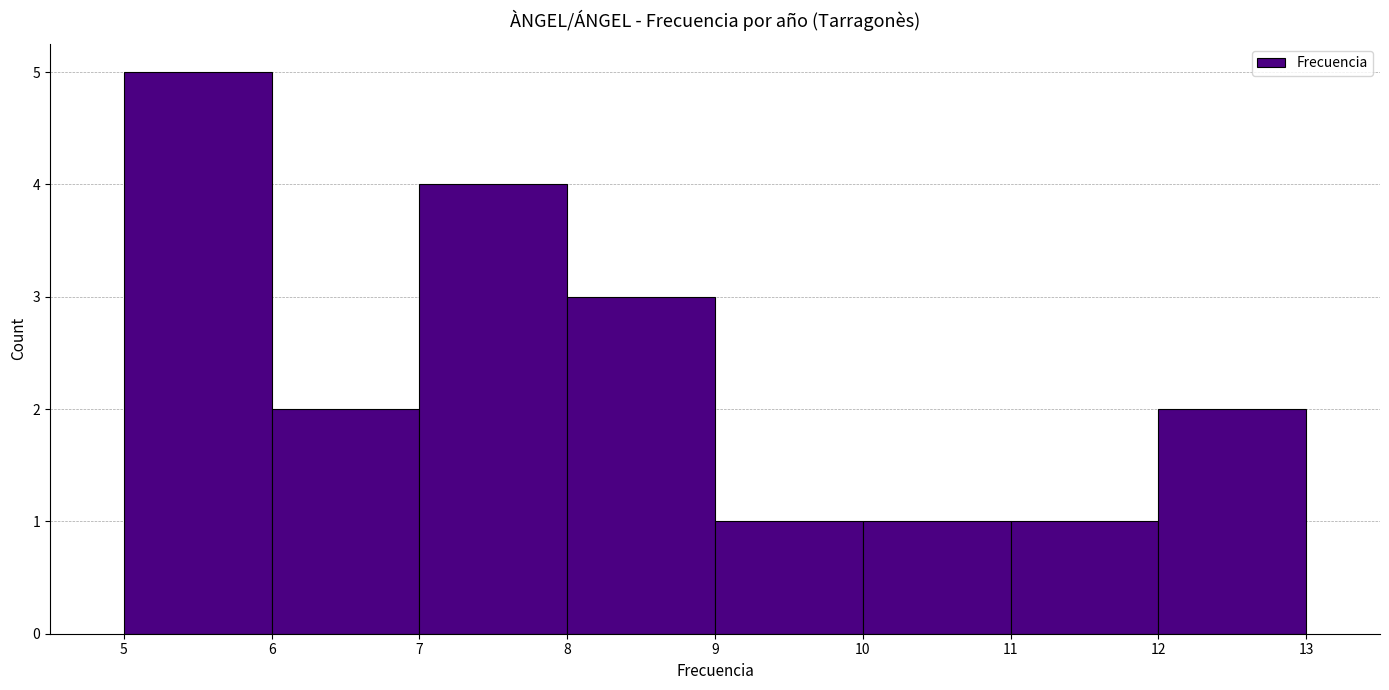

What is the height of the bar covering 11 to 12 on the x-axis? The values are not printed on the chart, so give them approximately, as read against the axis.

1